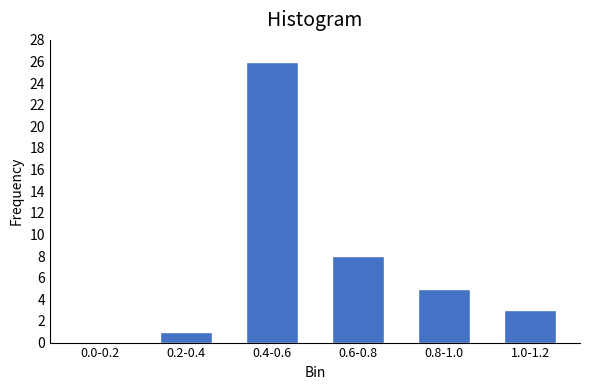

Reading left to right, what are all the values shown in this chart?

0.0-0.2=0	0.2-0.4=1	0.4-0.6=26	0.6-0.8=8	0.8-1.0=5	1.0-1.2=3